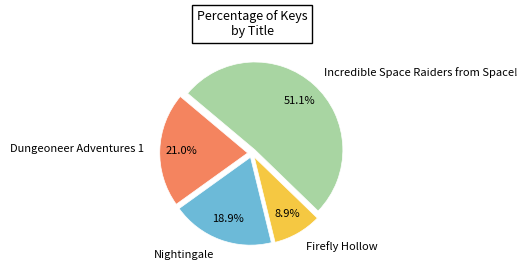

Rank the categories by value from highest to lowest.

Incredible Space Raiders from Space!, Dungeoneer Adventures 1, Nightingale, Firefly Hollow